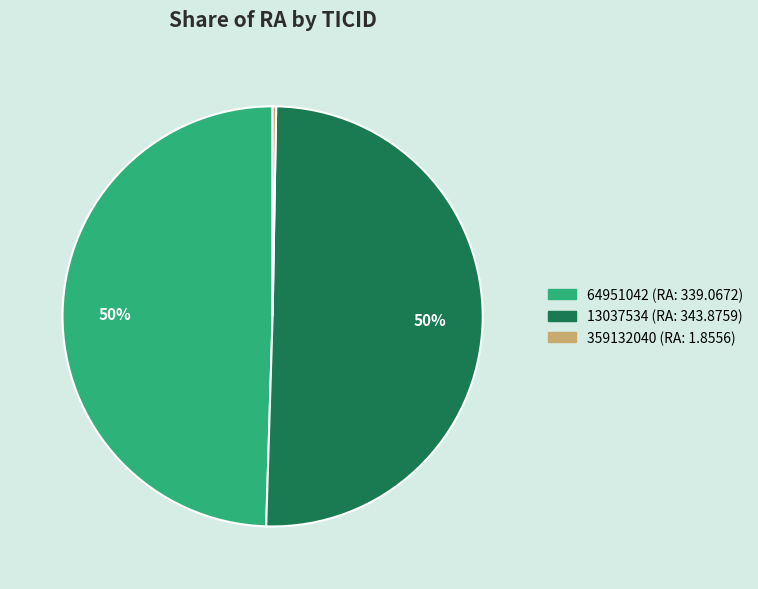

Which has a higher value, 13037534 or 64951042?

13037534